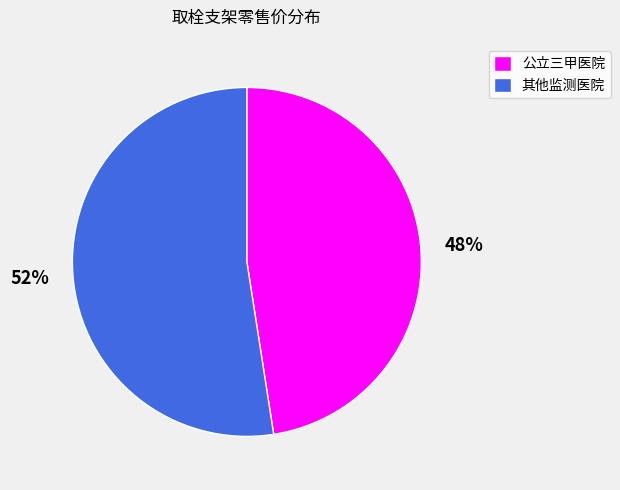

Does 其他监测医院 account for over 50% of the chart?

Yes